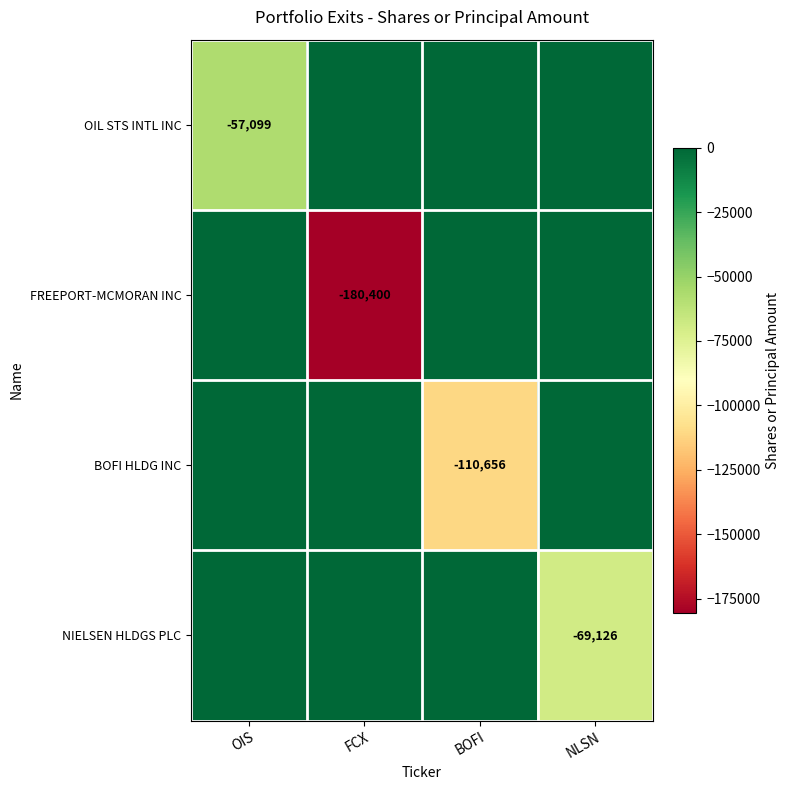

Is it true that NIELSEN HLDGS PLC equals -96073 at NLSN?

False